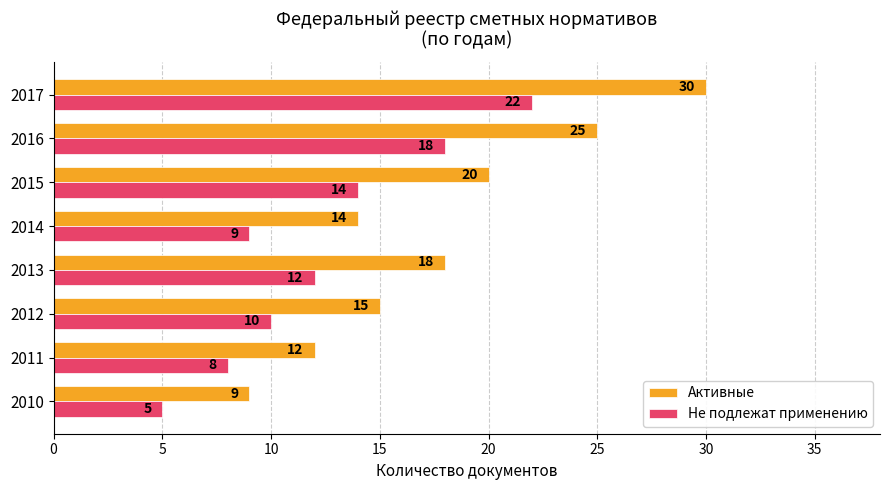

What is the sum of the Активные values at 2014 and 2012?

29